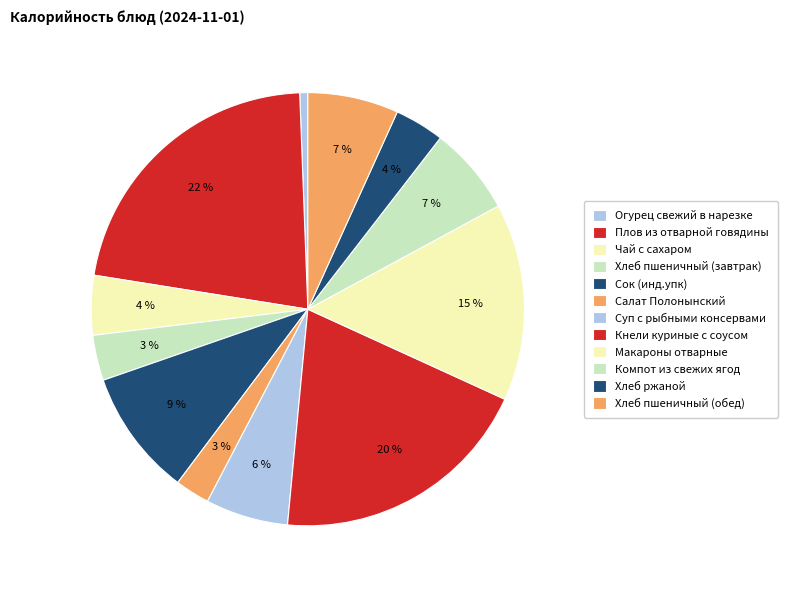

To the nearest percent, what percentage of the pie is Хлеб пшеничный (обед)?

7%